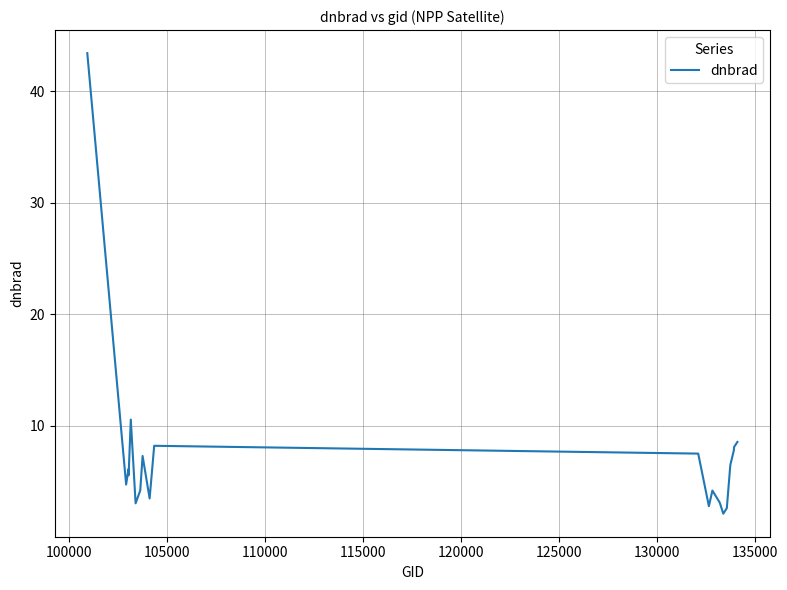

How many values are below 6?

10